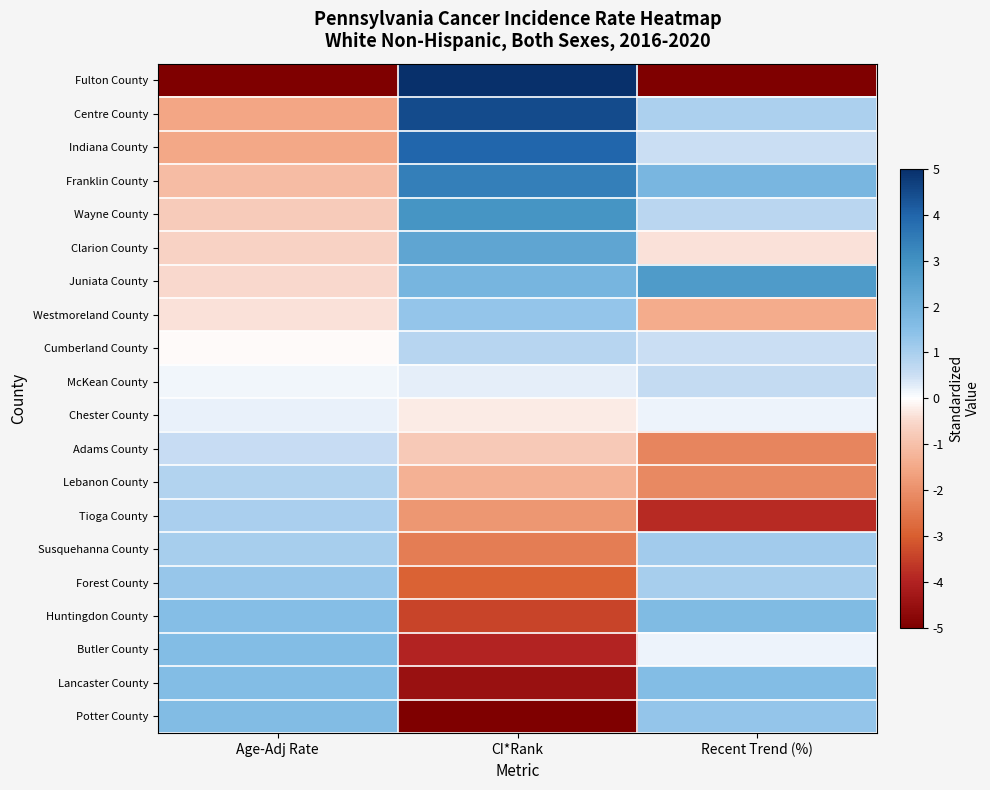

List the series in order of their peak value, lowest first.

Chester County, Adams County, McKean County, Cumberland County, Lebanon County, Tioga County, Susquehanna County, Forest County, Westmoreland County, Butler County, Lancaster County, Potter County, Huntingdon County, Clarion County, Juniata County, Wayne County, Franklin County, Indiana County, Centre County, Fulton County